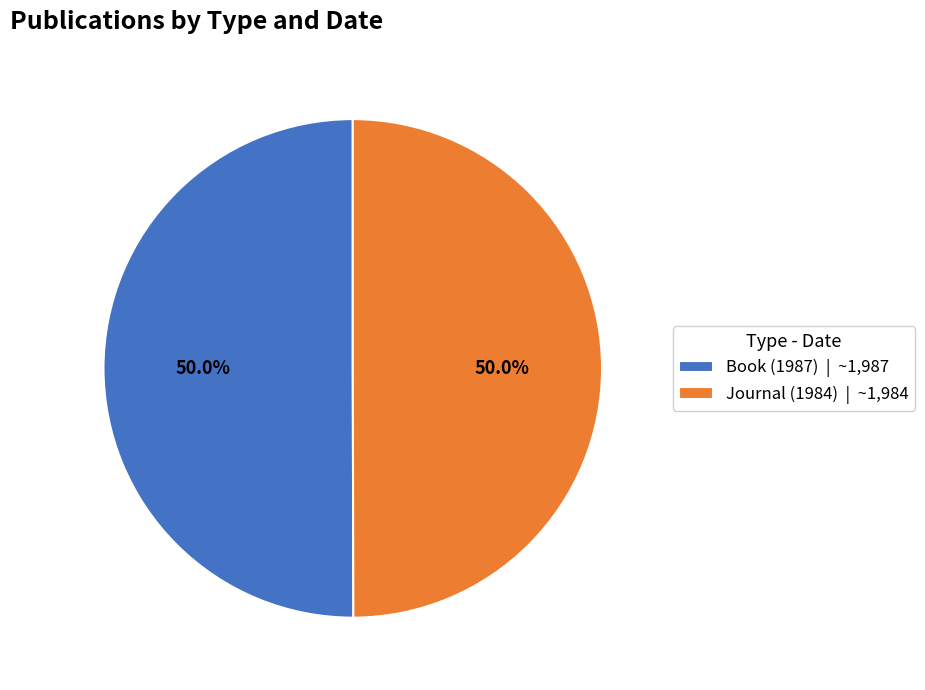

How much of the chart is everything except Journal (1984)?

50.0%